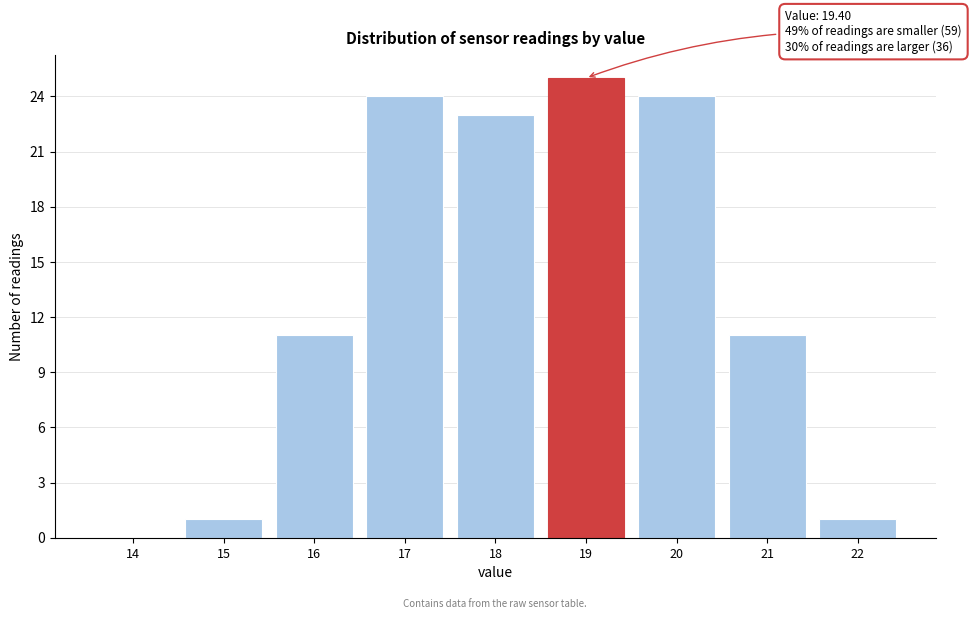

Reading right to left, transcribe all the data shown in this chart.

22=1	21=11	20=24	19=25	18=23	17=24	16=11	15=1	14=0